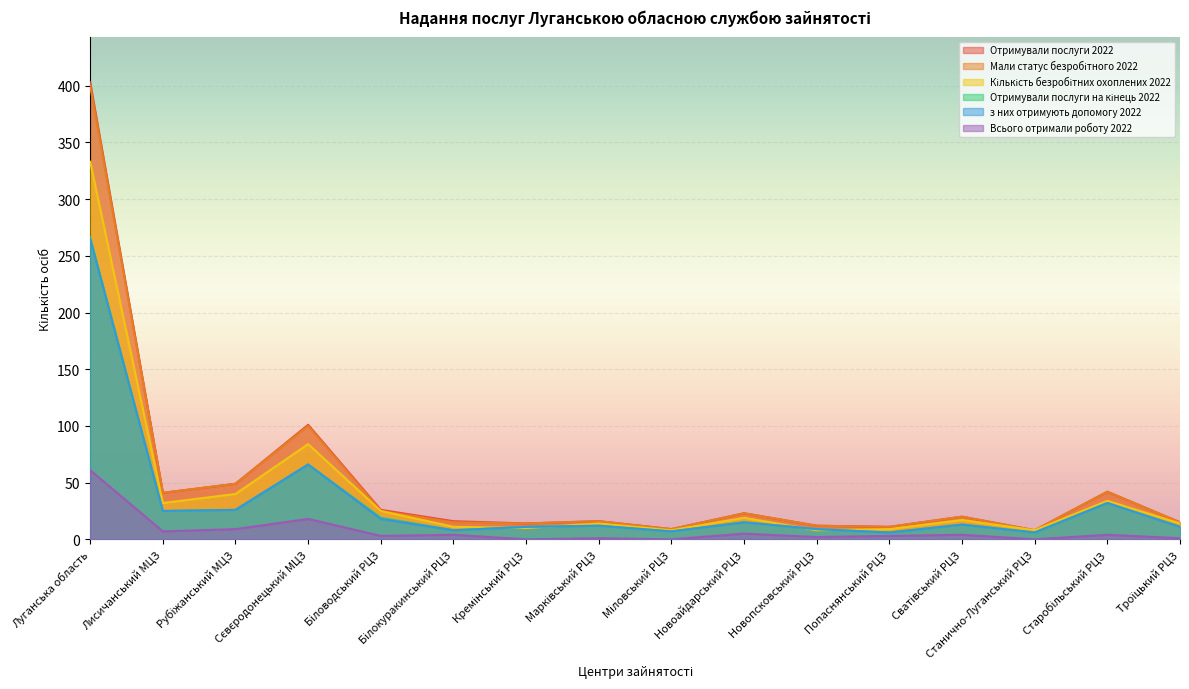

Reading right to left, extract all data points from this chart.

Отримували послуги 2022: 15	42	8	20	11	12	23	9	16	14	16	26	101	49	41	403
Мали статус безробітного 2022: 15	42	8	20	11	12	23	9	16	14	15	25	100	49	41	400
Кількість безробітних охоплених 2022: 14	34	8	17	9	8	19	8	14	10	11	25	84	40	32	333
Отримували послуги на кінець 2022: 11	32	6	13	6	9	15	7	12	11	8	19	66	26	25	266
з них отримують допомогу 2022: 11	32	6	13	6	9	15	7	12	11	8	18	66	26	25	265
Всього отримали роботу 2022: 1	4	0	4	3	2	5	0	1	0	4	3	18	9	7	61